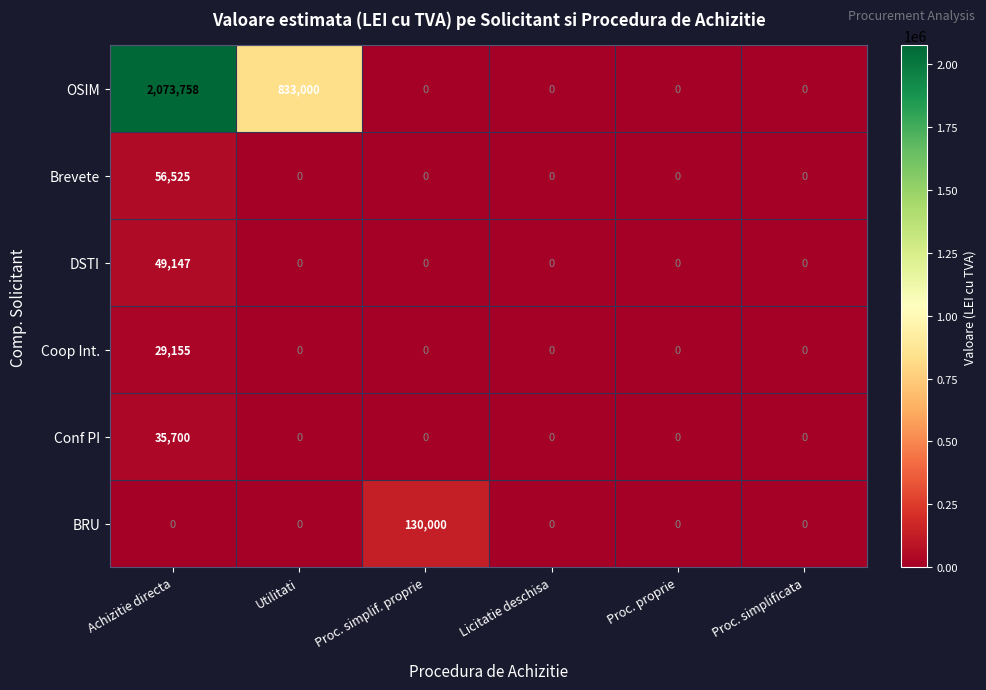

What is the maximum value shown in the chart?

2073758